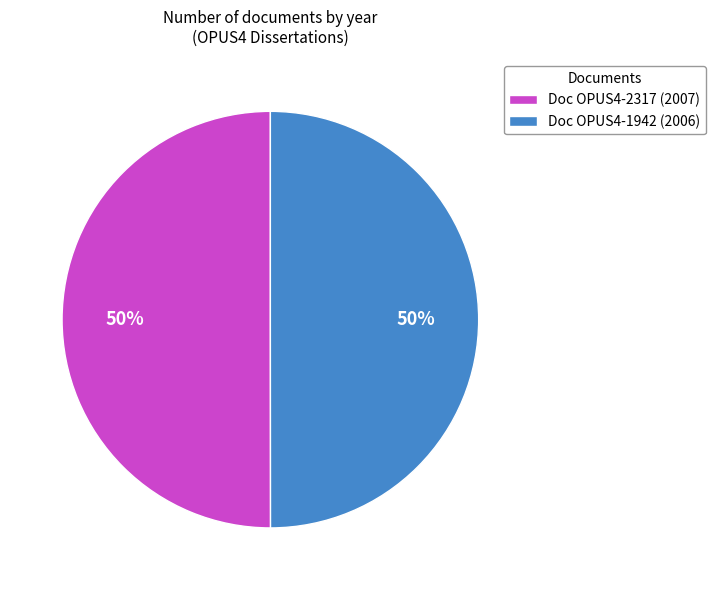

Do Doc OPUS4-2317 (2007) and Doc OPUS4-1942 (2006) together represent more than half of the pie?

Yes